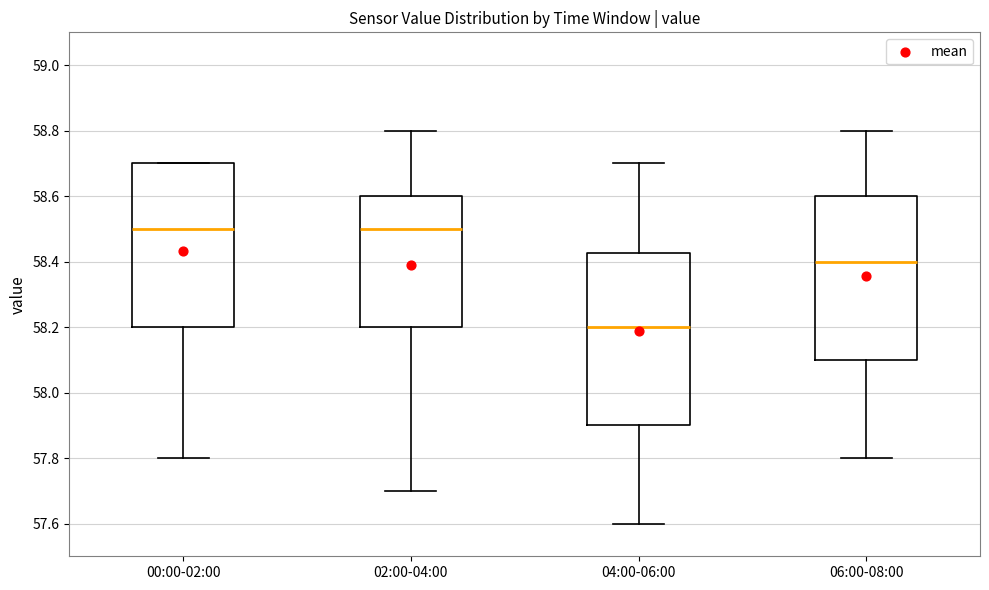

Which box is the tallest, from its lower edge to its upper edge?

04:00-06:00